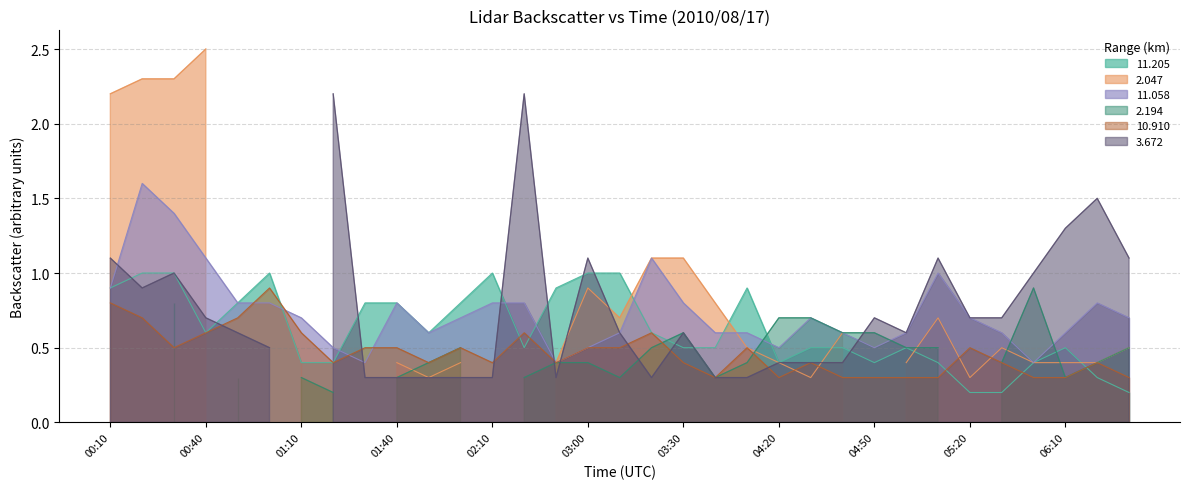

What is the lowest value of the 11.205 series?

0.2